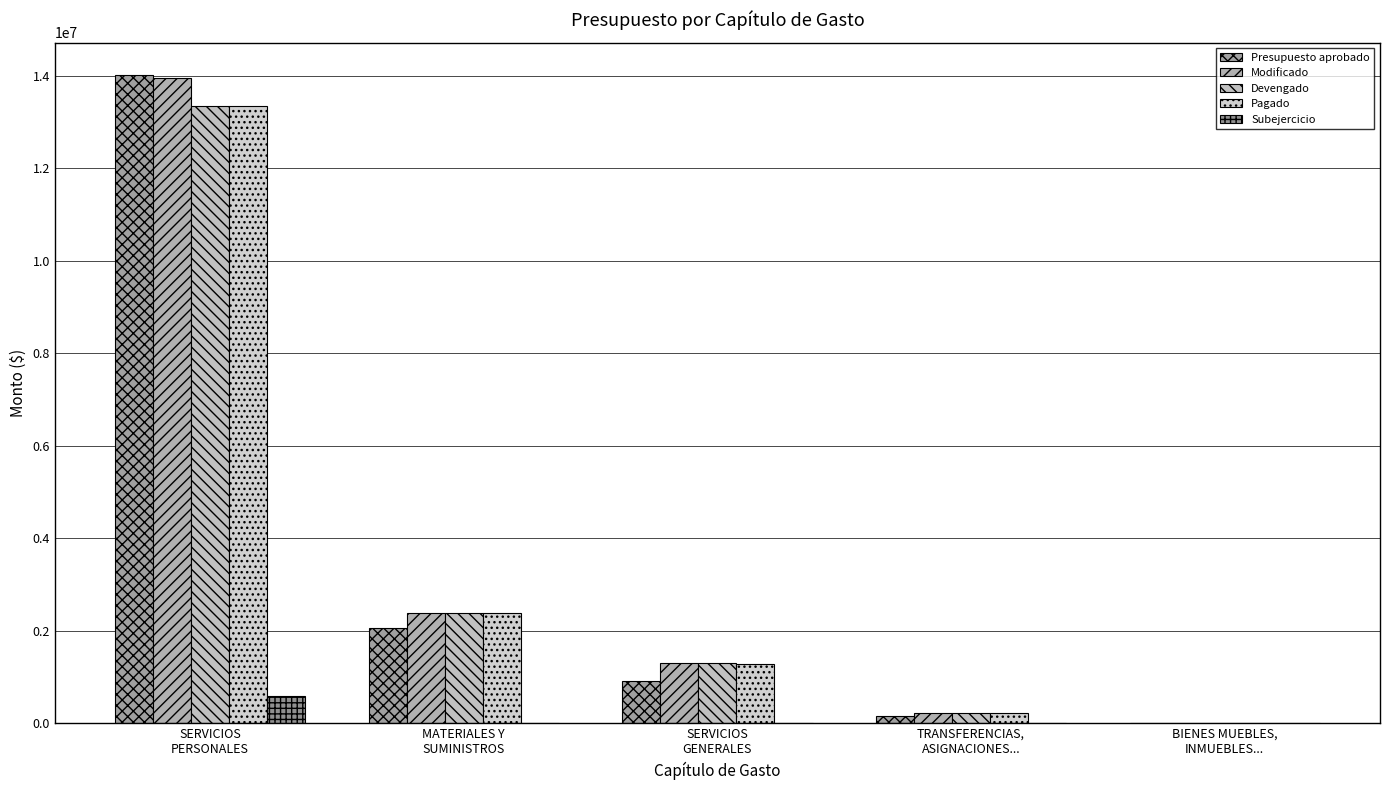

Which series has the widest spread of values?

Presupuesto aprobado